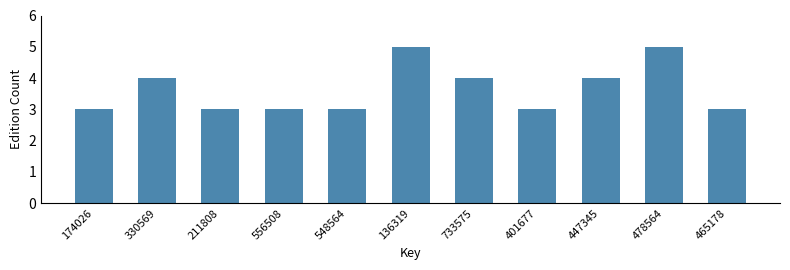

Reading left to right, transcribe all the data shown in this chart.

3	4	3	3	3	5	4	3	4	5	3